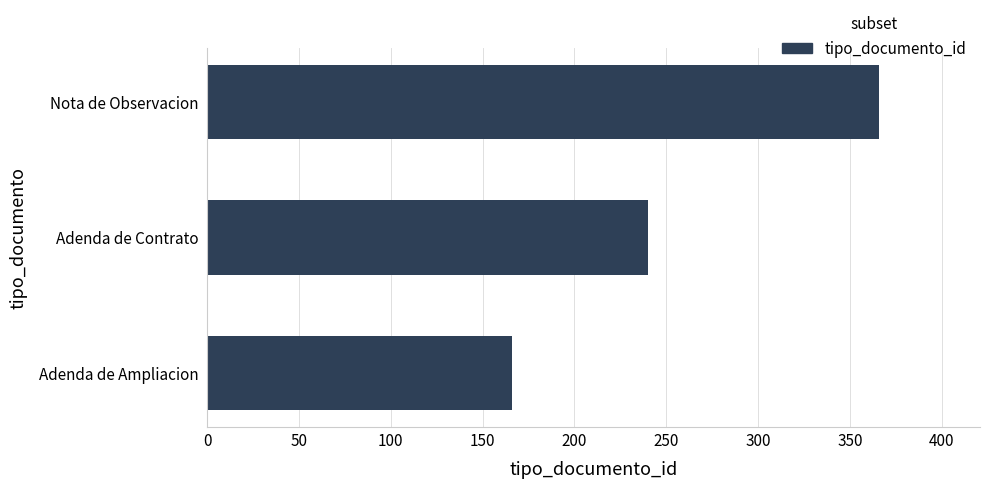

The chart shows a value of 240 at Adenda de Contrato. True or false?

True